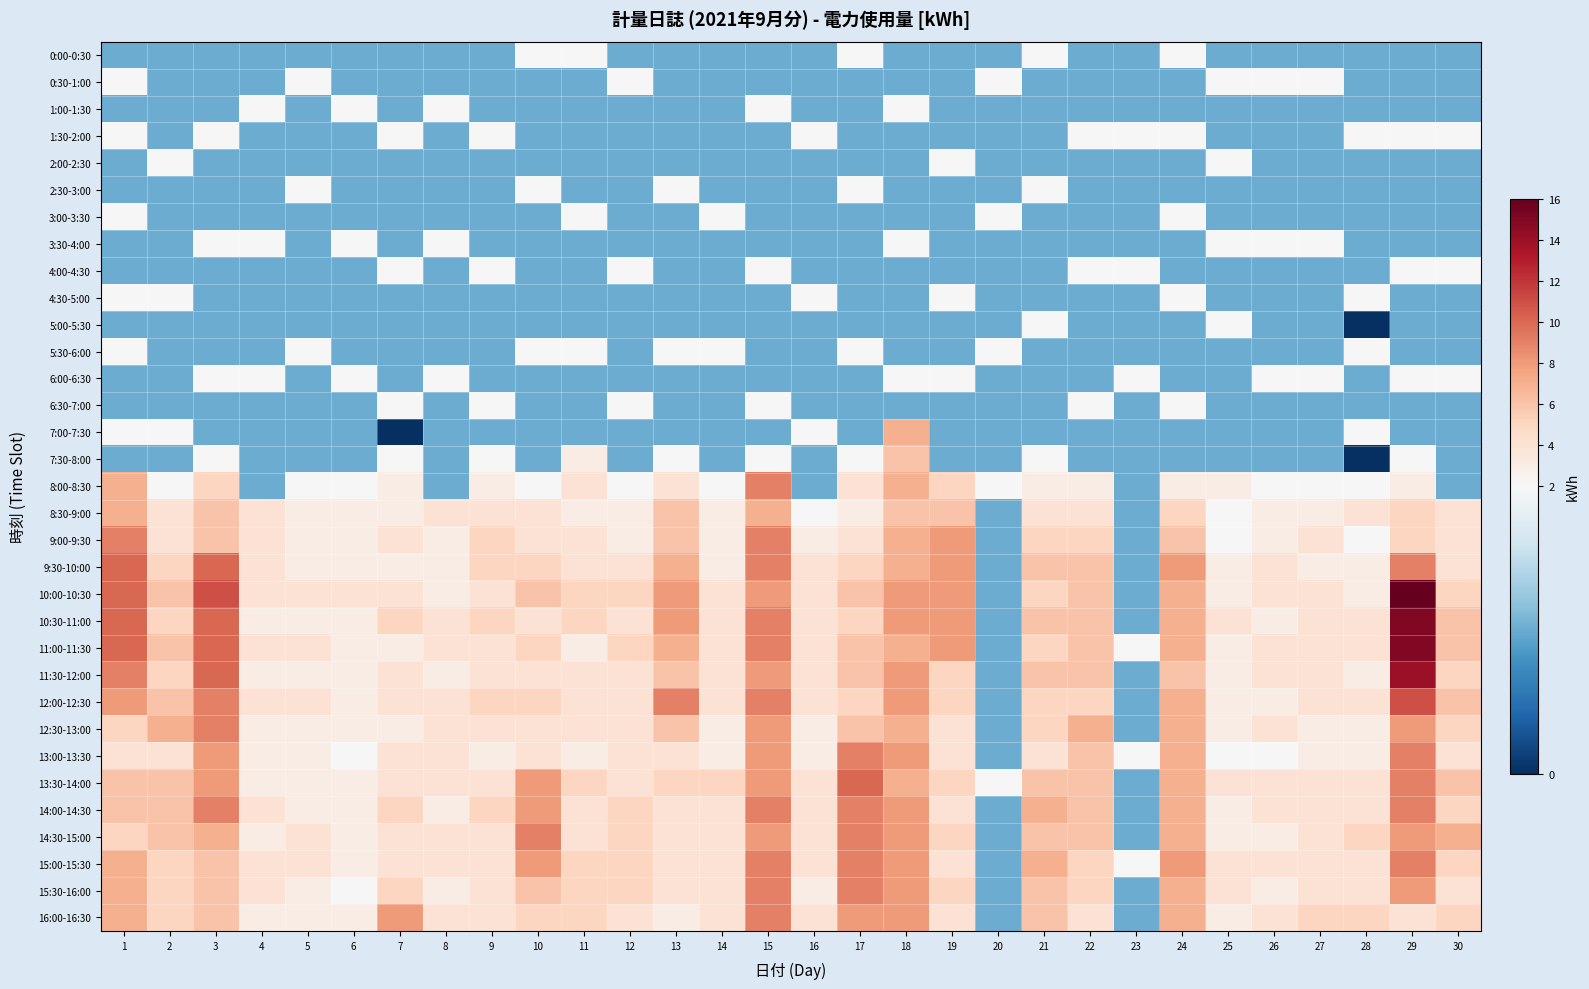

List the series in order of their peak value, highest first.

10:00-10:30, 10:30-11:00, 11:00-11:30, 11:30-12:00, 12:00-12:30, 9:30-10:00, 13:30-14:00, 8:00-8:30, 9:00-9:30, 12:30-13:00, 13:00-13:30, 14:00-14:30, 14:30-15:00, 15:00-15:30, 15:30-16:00, 16:00-16:30, 7:00-7:30, 8:30-9:00, 7:30-8:00, 0:00-0:30, 0:30-1:00, 1:00-1:30, 1:30-2:00, 2:00-2:30, 2:30-3:00, 3:00-3:30, 3:30-4:00, 4:00-4:30, 4:30-5:00, 5:00-5:30, 5:30-6:00, 6:00-6:30, 6:30-7:00